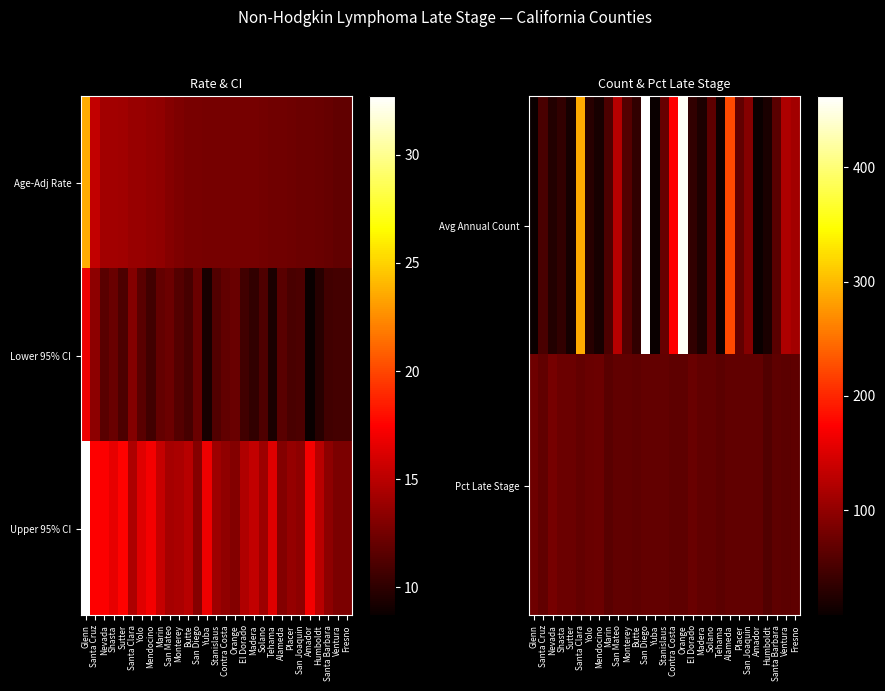

Rank the categories by Upper 95% CI value from highest to lowest.

Glenn, Sutter, Santa Cruz, Nevada, Mendocino, Amador, Yuba, Shasta, Yolo, Tehama, Marin, Madera, Butte, Humboldt, El Dorado, Santa Clara, Monterey, San Mateo, Stanislaus, Solano, Placer, Contra Costa, San Joaquin, Santa Barbara, San Diego, Orange, Alameda, Ventura, Fresno